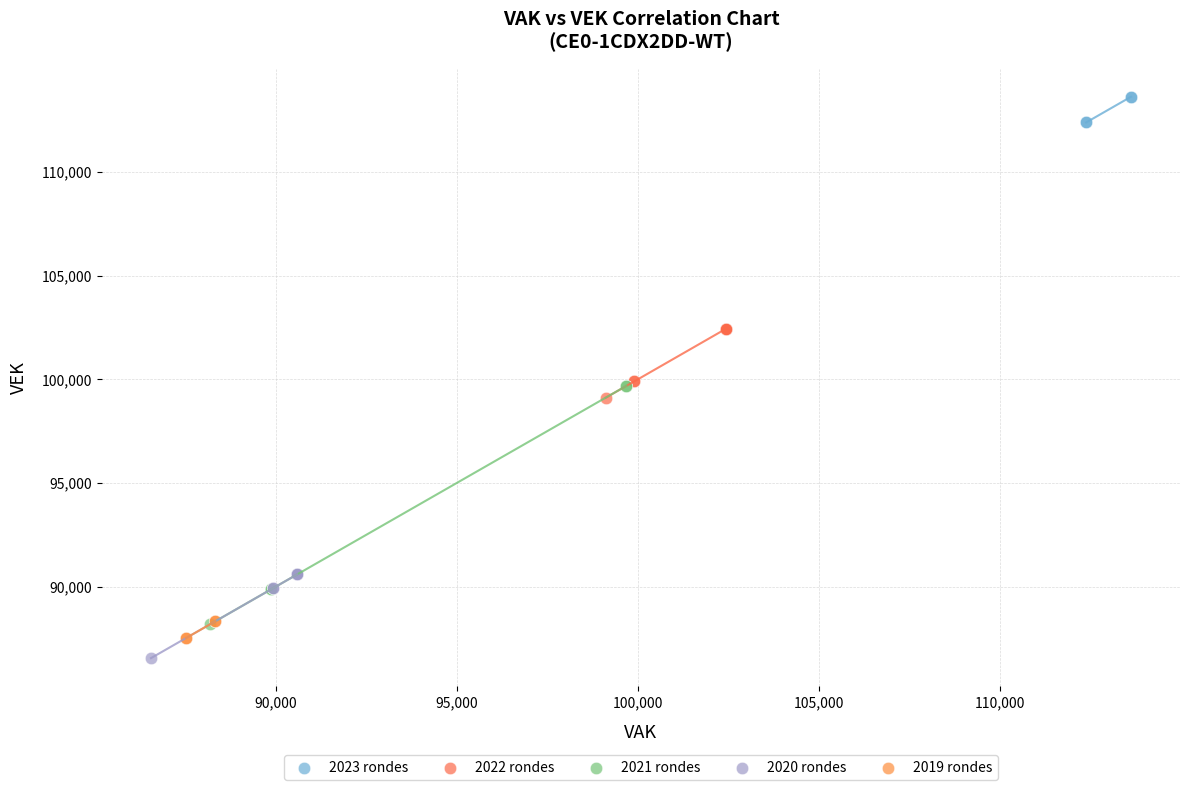

Which series has the widest spread of Y values?

2021 rondes